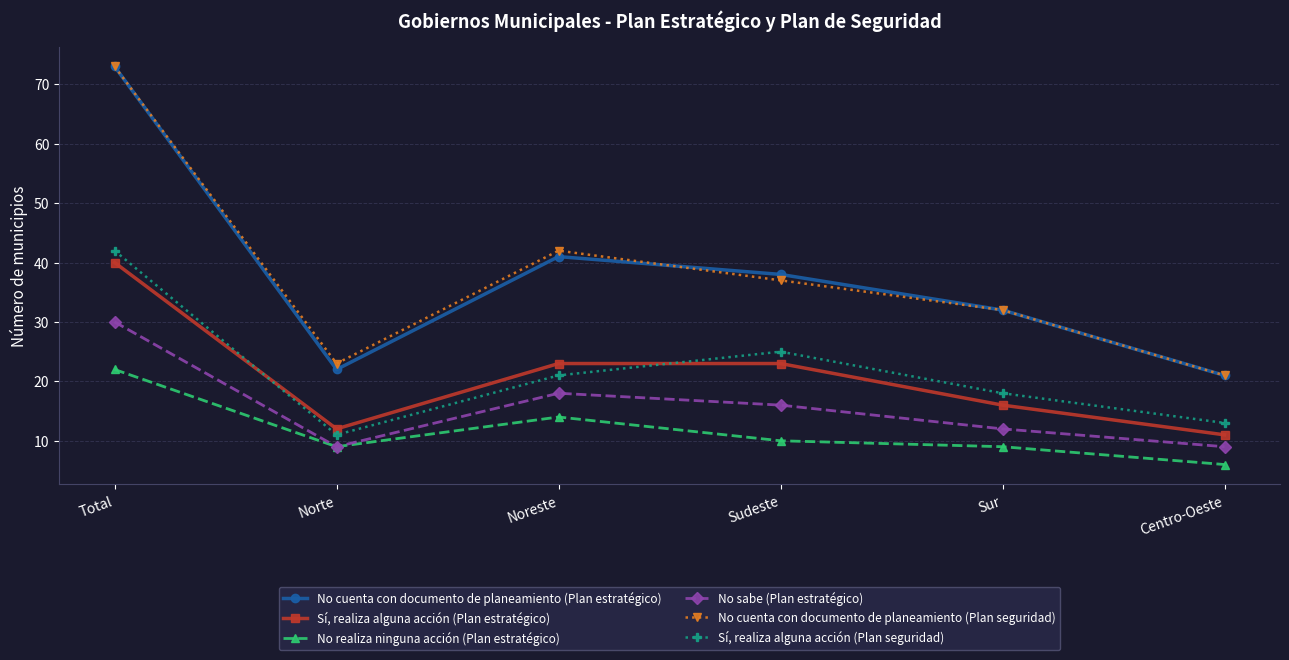

What is the difference between the second highest and minimum values in the No cuenta con documento de planeamiento (Plan seguridad) series?

21